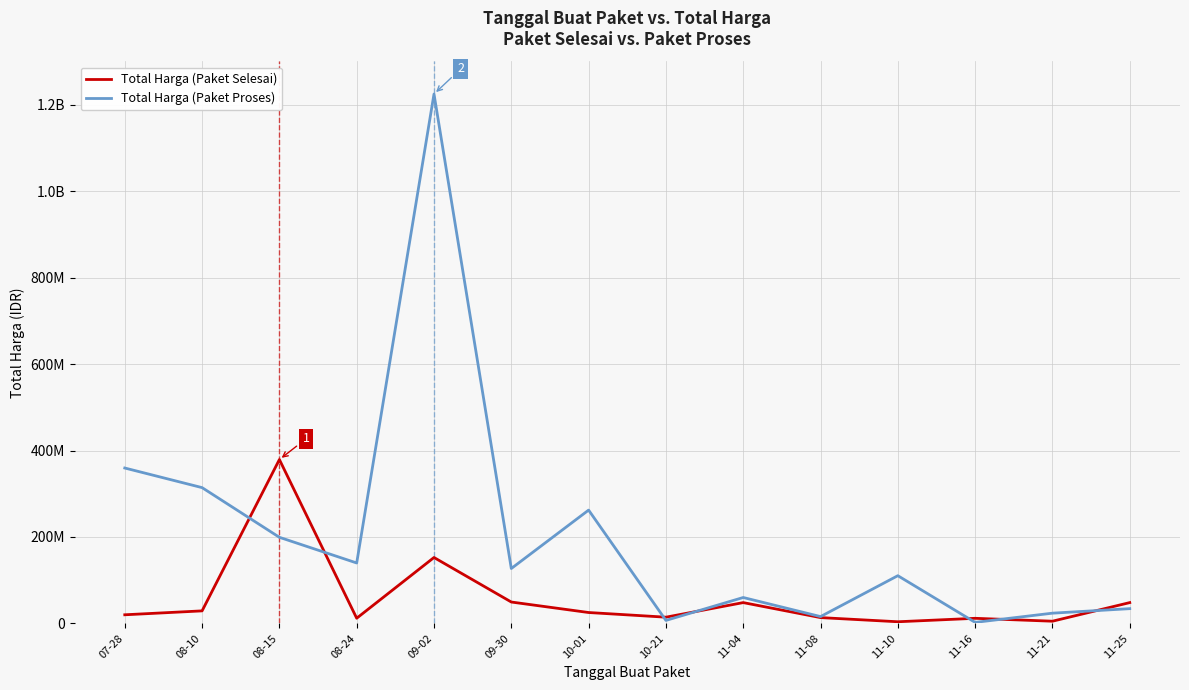

Is this an area chart (filled region under the line)?

No